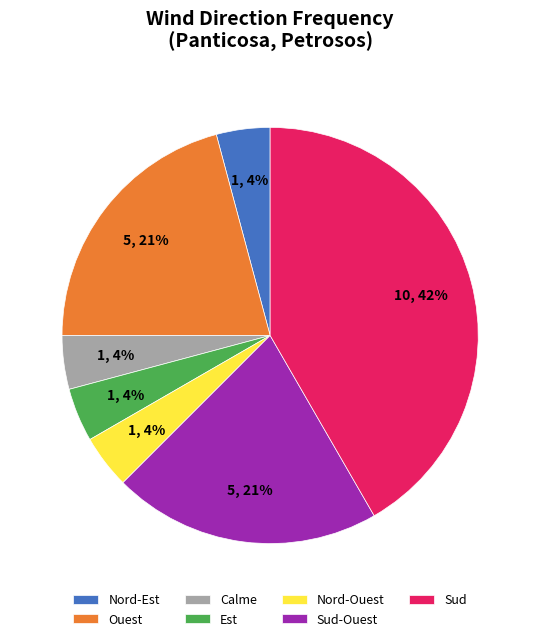

Is there a majority slice in this chart?

No